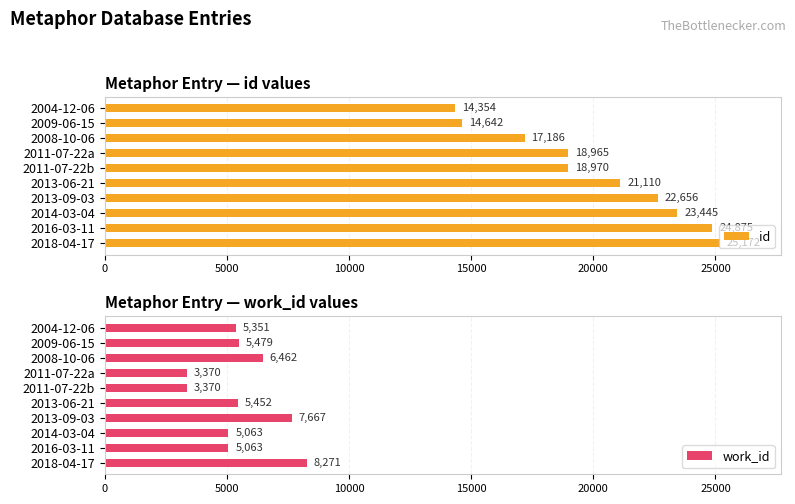

Rank the series by their average value, from highest to lowest.

id, work_id